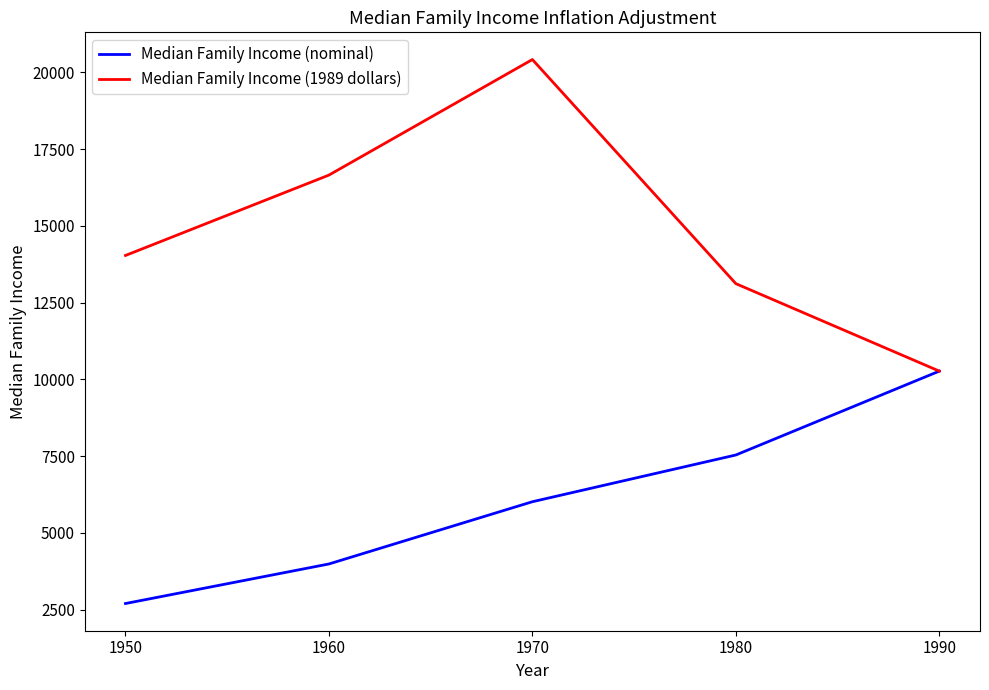

Between 1950 and 1990, which series saw the biggest shift?

Median Family Income (nominal)